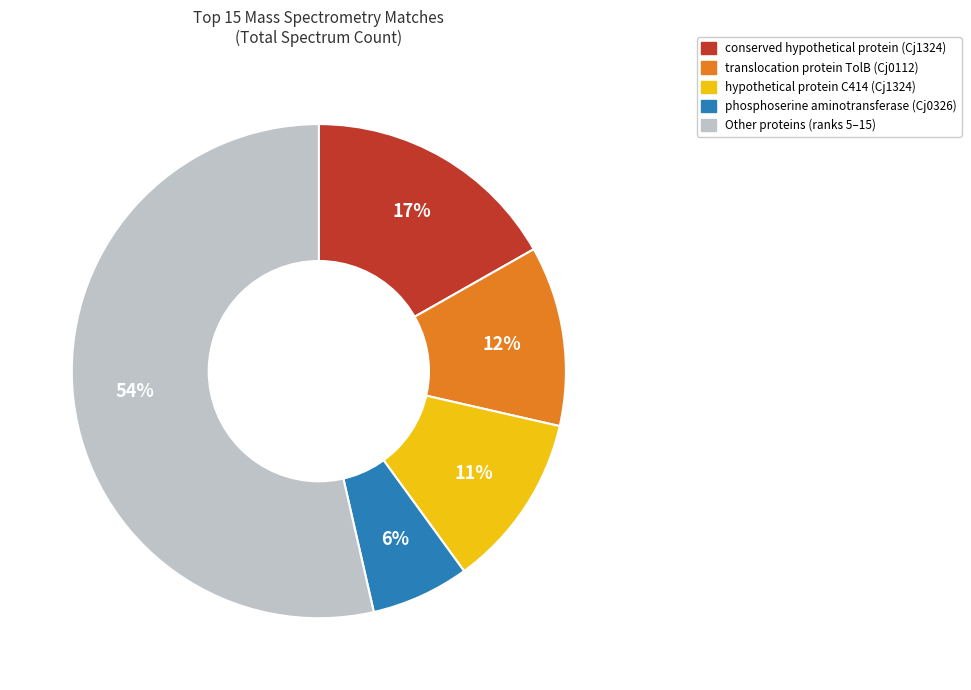

Is there any slice that represents more than half of the pie?

Yes